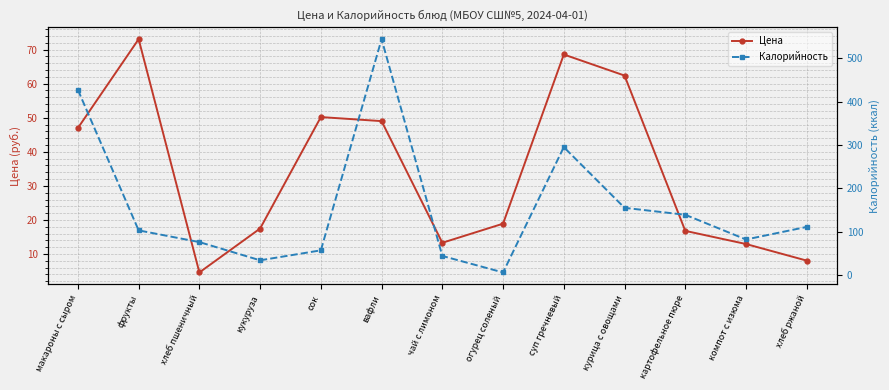

Read the Цена value at макароны с сыром.

47.0